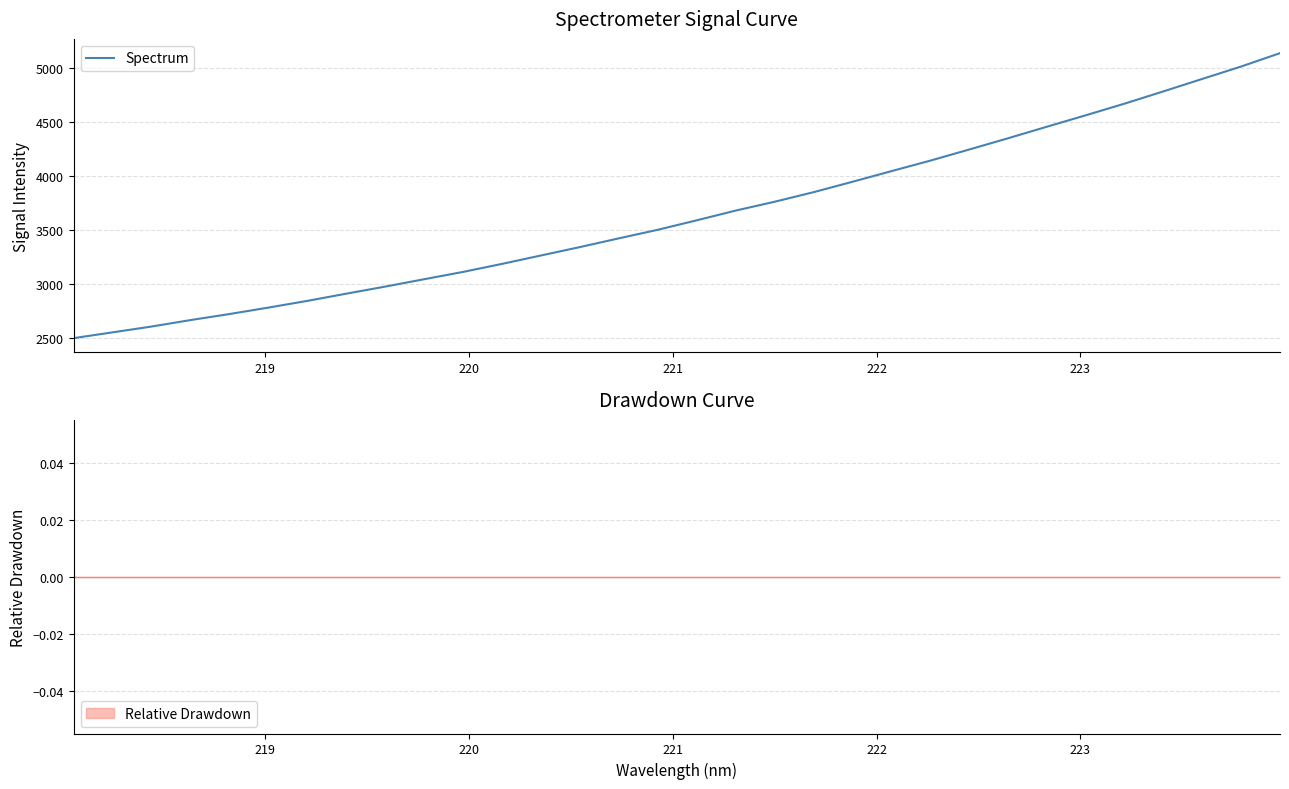

What is the greatest value displayed?

5134.7